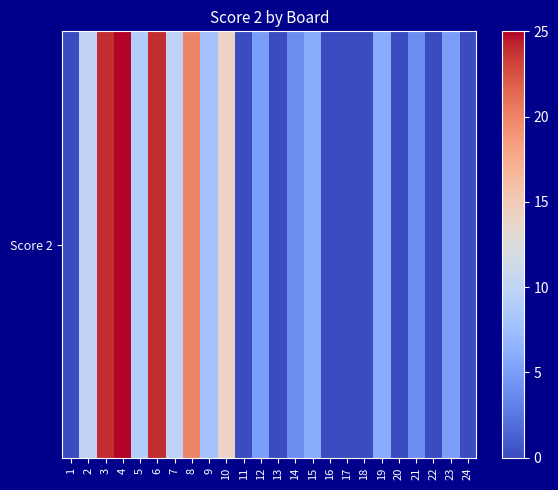

How many data points are above 5?

11